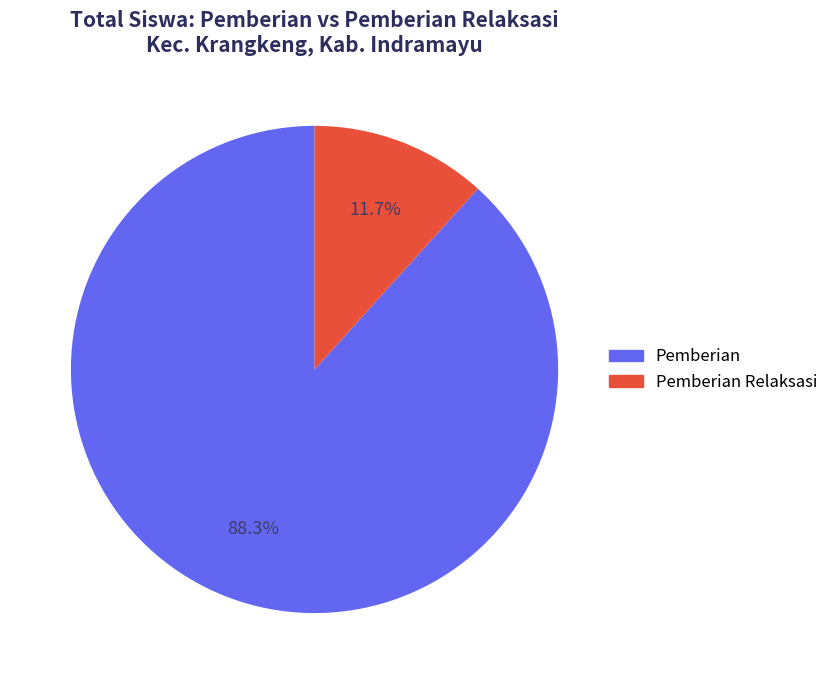

Count the number of slices in the pie.

2